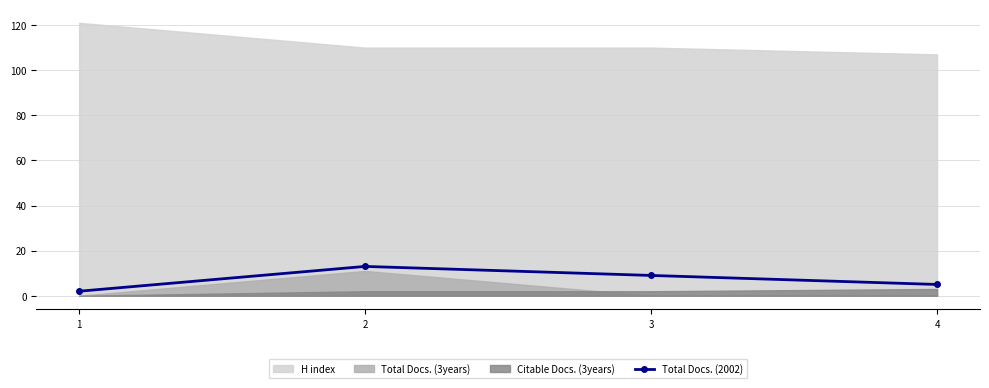

The chart shows a value of 9 at 3. True or false?

True